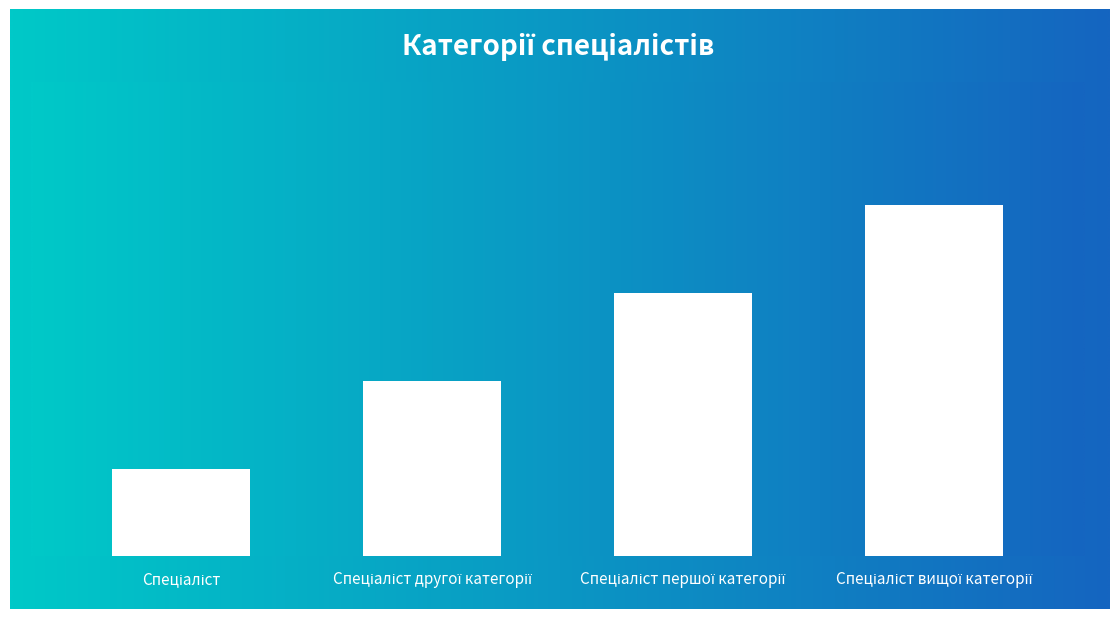

At which label is the value closest to 2?

Спеціаліст другої категорії